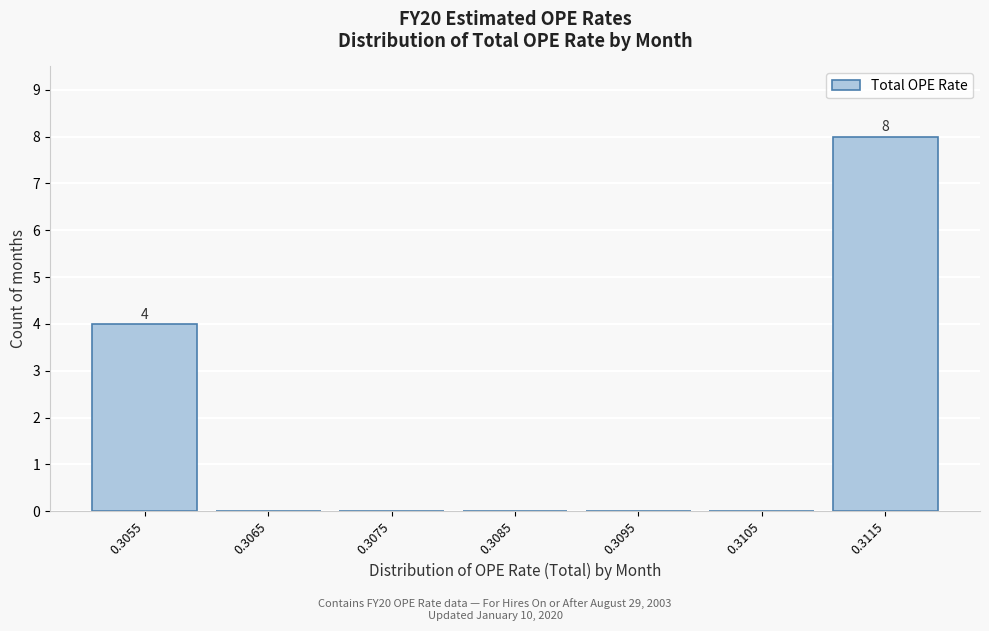

Reading right to left, transcribe all the data shown in this chart.

0.3115=8	0.3105=0	0.3095=0	0.3085=0	0.3075=0	0.3065=0	0.3055=4